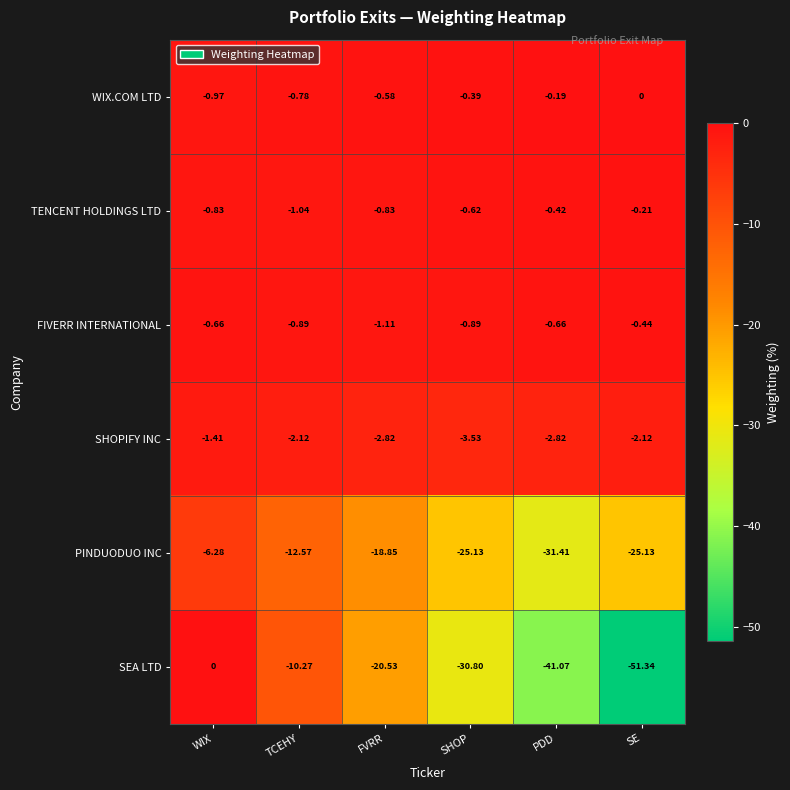

Which series has the largest total across all categories?

WIX.COM LTD